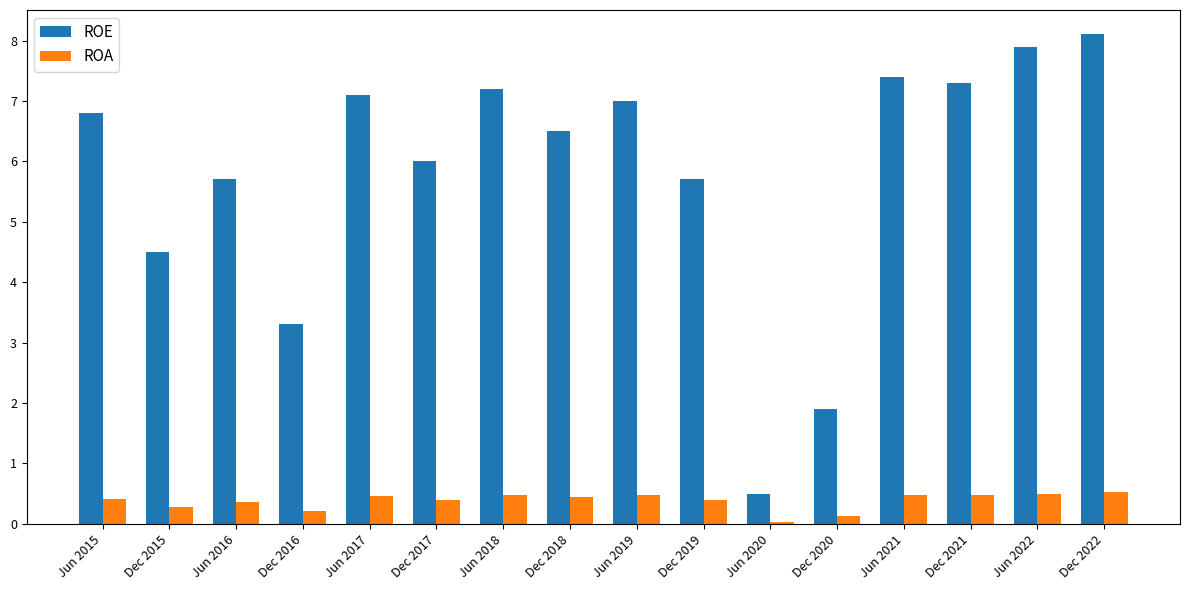

Is the value of ROA at Jun 2020 greater than the value of ROE at Dec 2019?

No